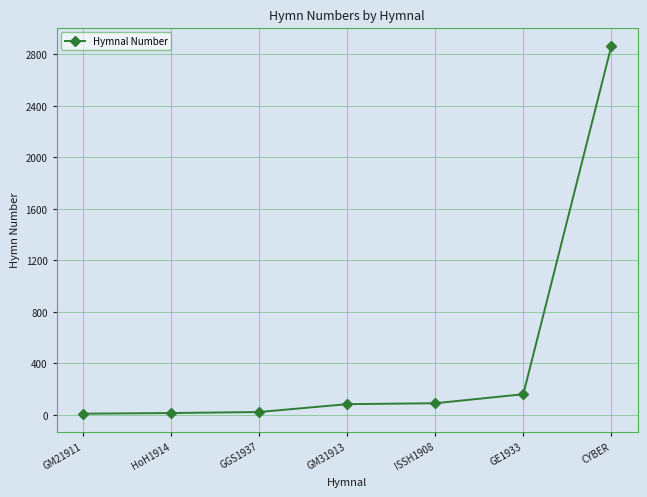

What is the maximum value shown in the chart?

2864